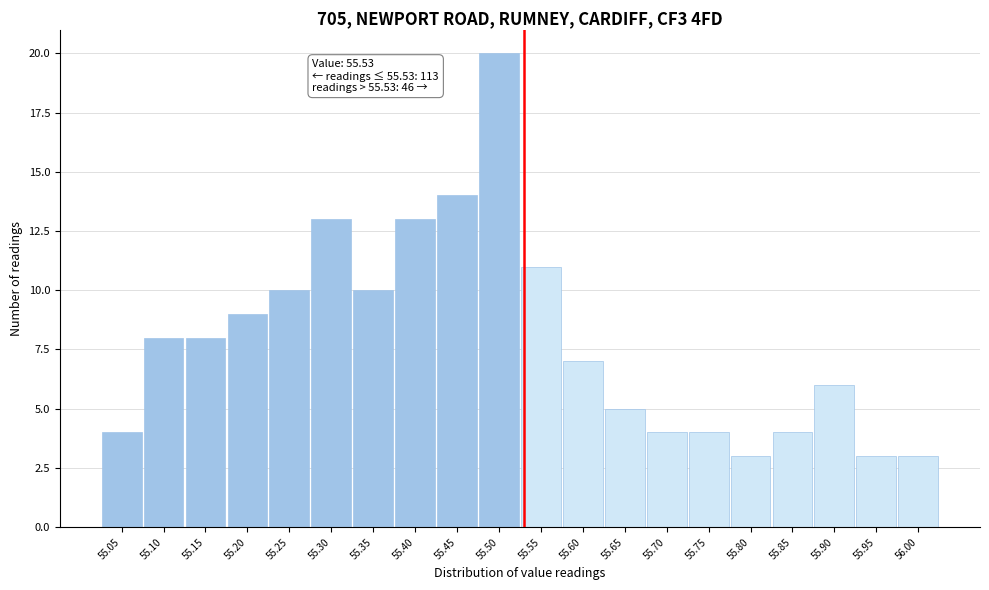

Over which range of the x-axis is the bar tallest?

55.475 to 55.525